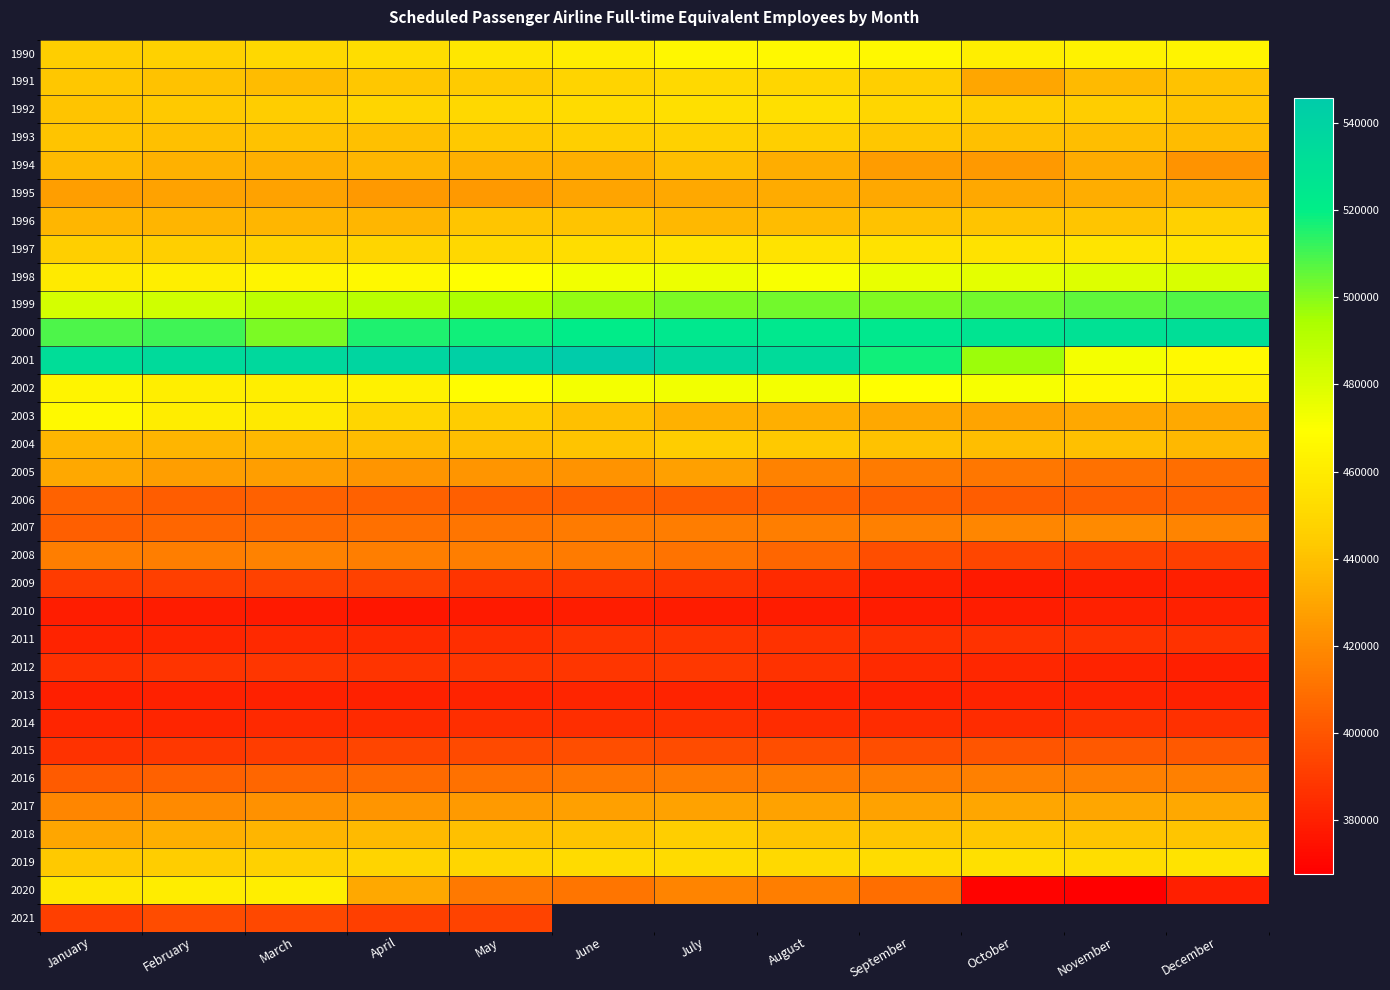

List the labels in order of 2015 value, largest first.

December, November, October, September, August, June, July, May, April, March, February, January